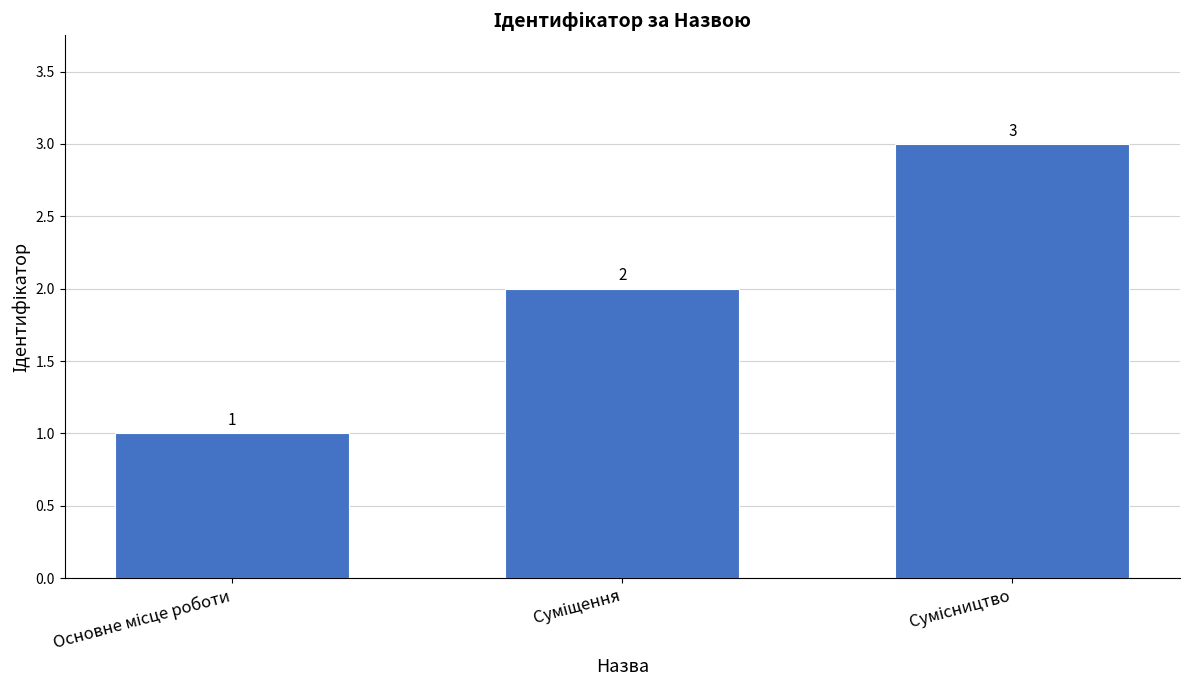

How many values are between 1 and 3?

3